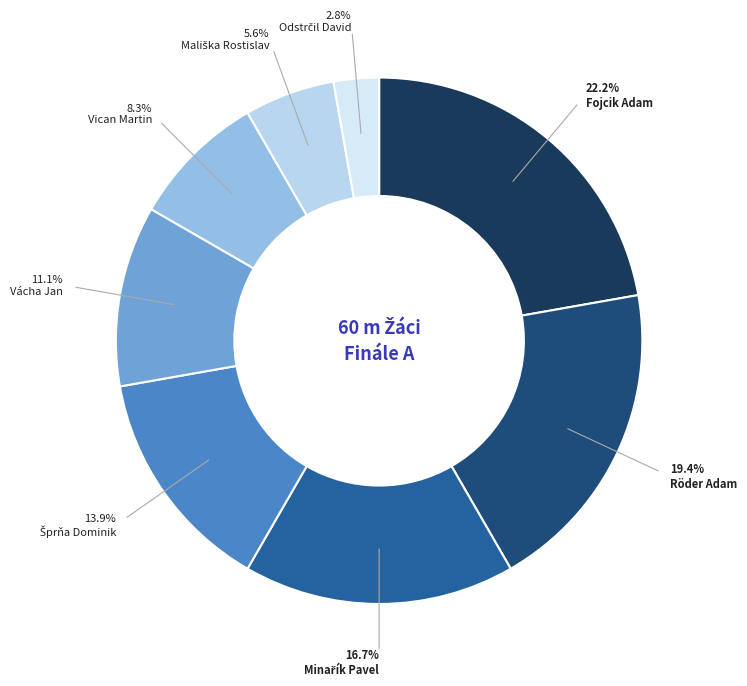

Is there a majority slice in this chart?

No